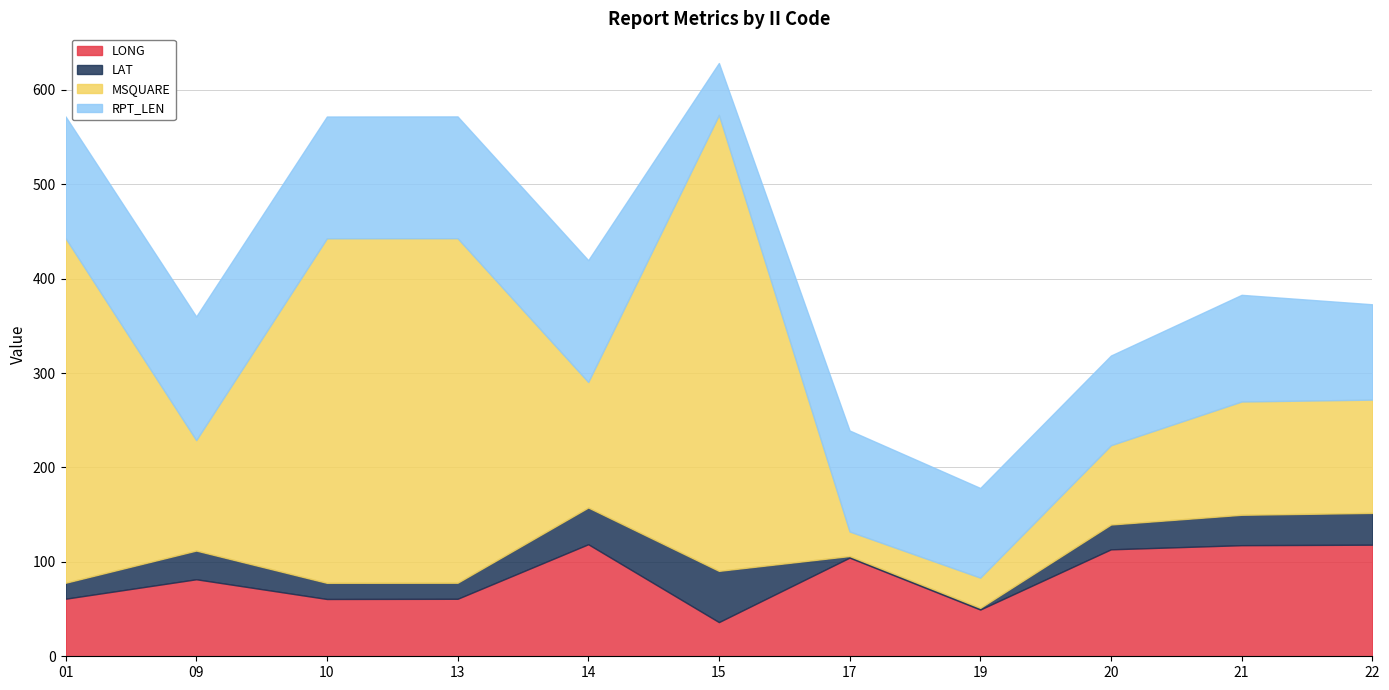

Where is the first local minimum for LONG?

10